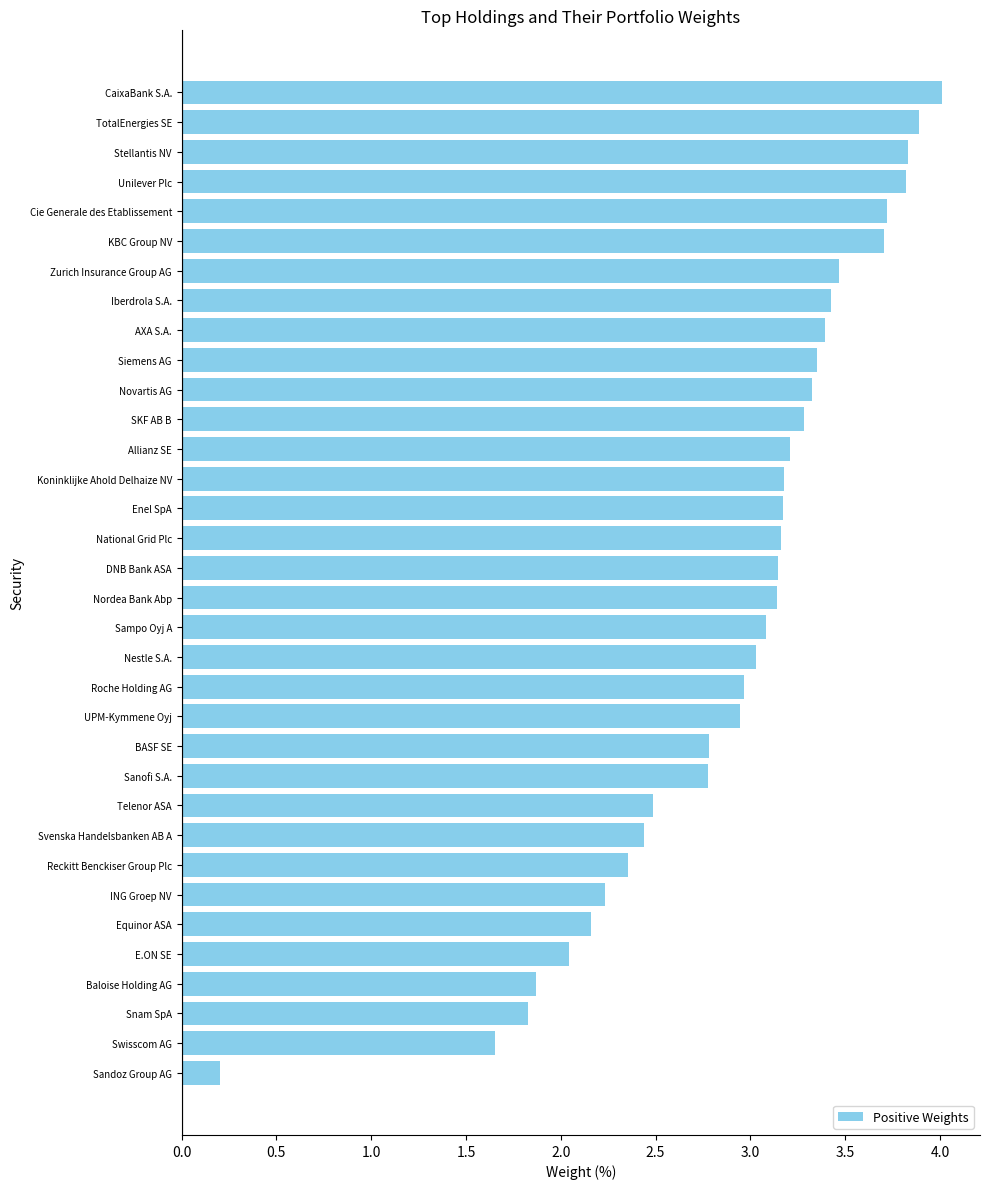

Approximately how many times larger is the value at DNB Bank ASA compared to Stellantis NV?

0.8